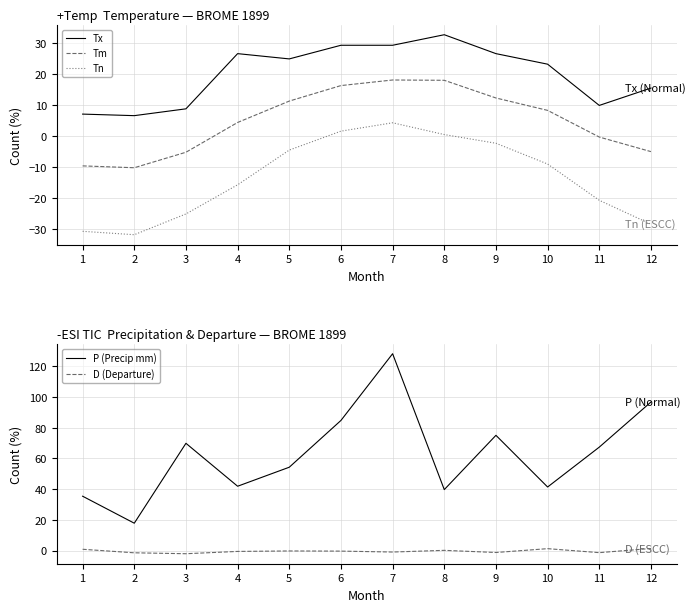

What is the difference between the highest and lowest values at 5?

58.7